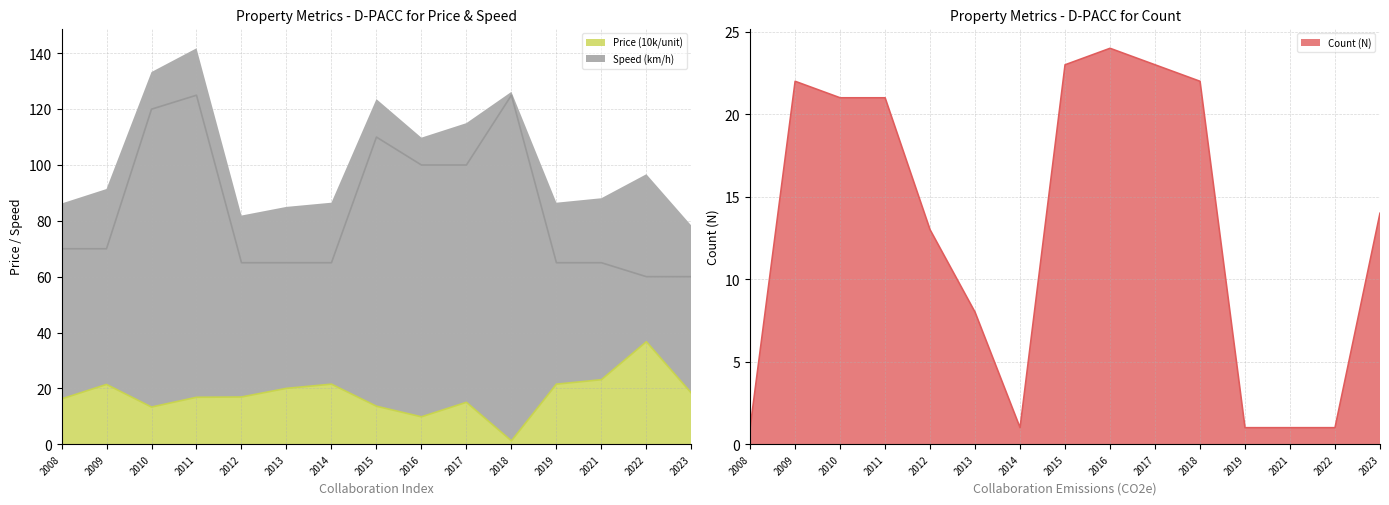

What is the average value of the Price (10k/unit) series?

17.7